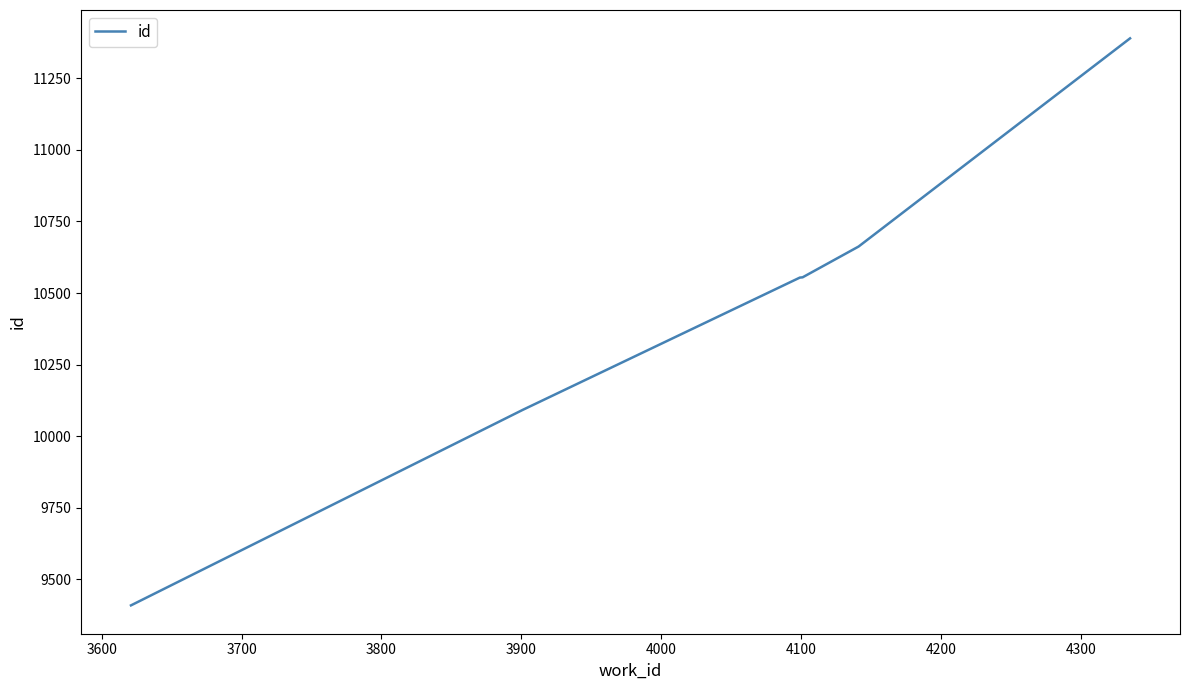

True or false: the data has more than 1 interior local peaks.

False